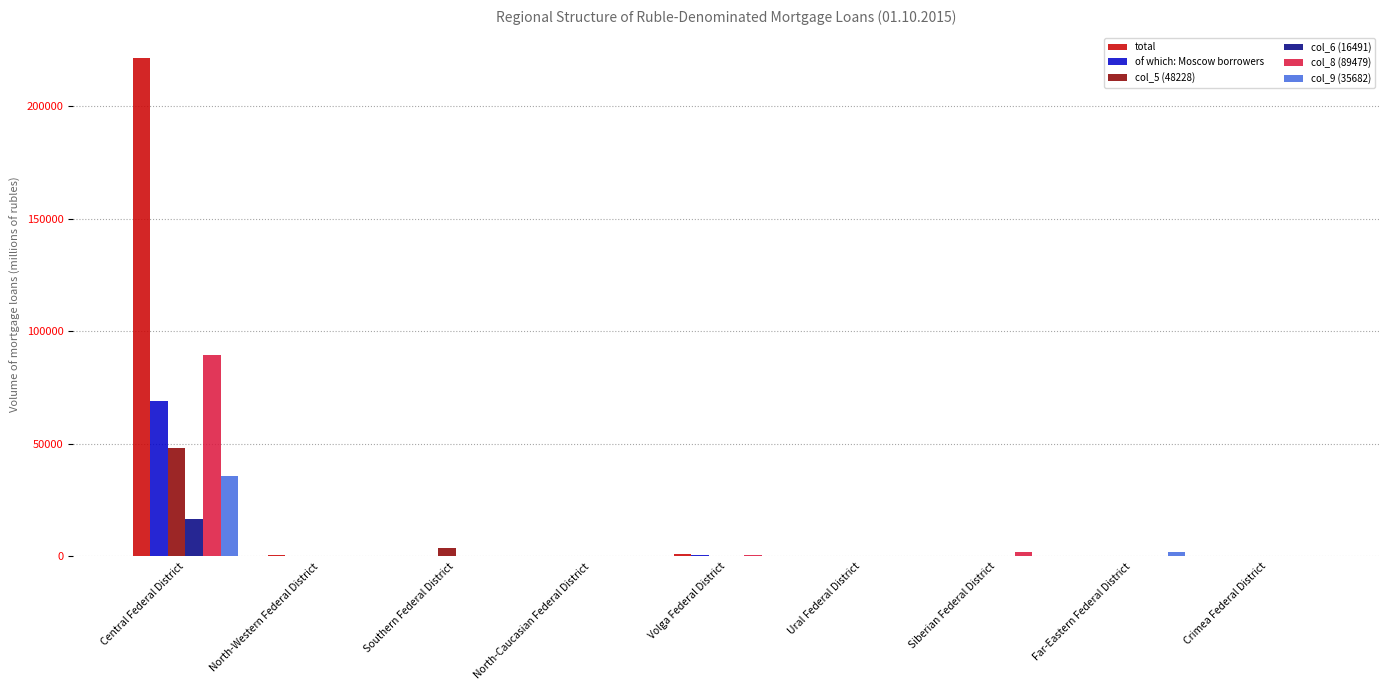

What is the sum of the col_8 (89479) values at North-Western Federal District and North-Caucasian Federal District?

194